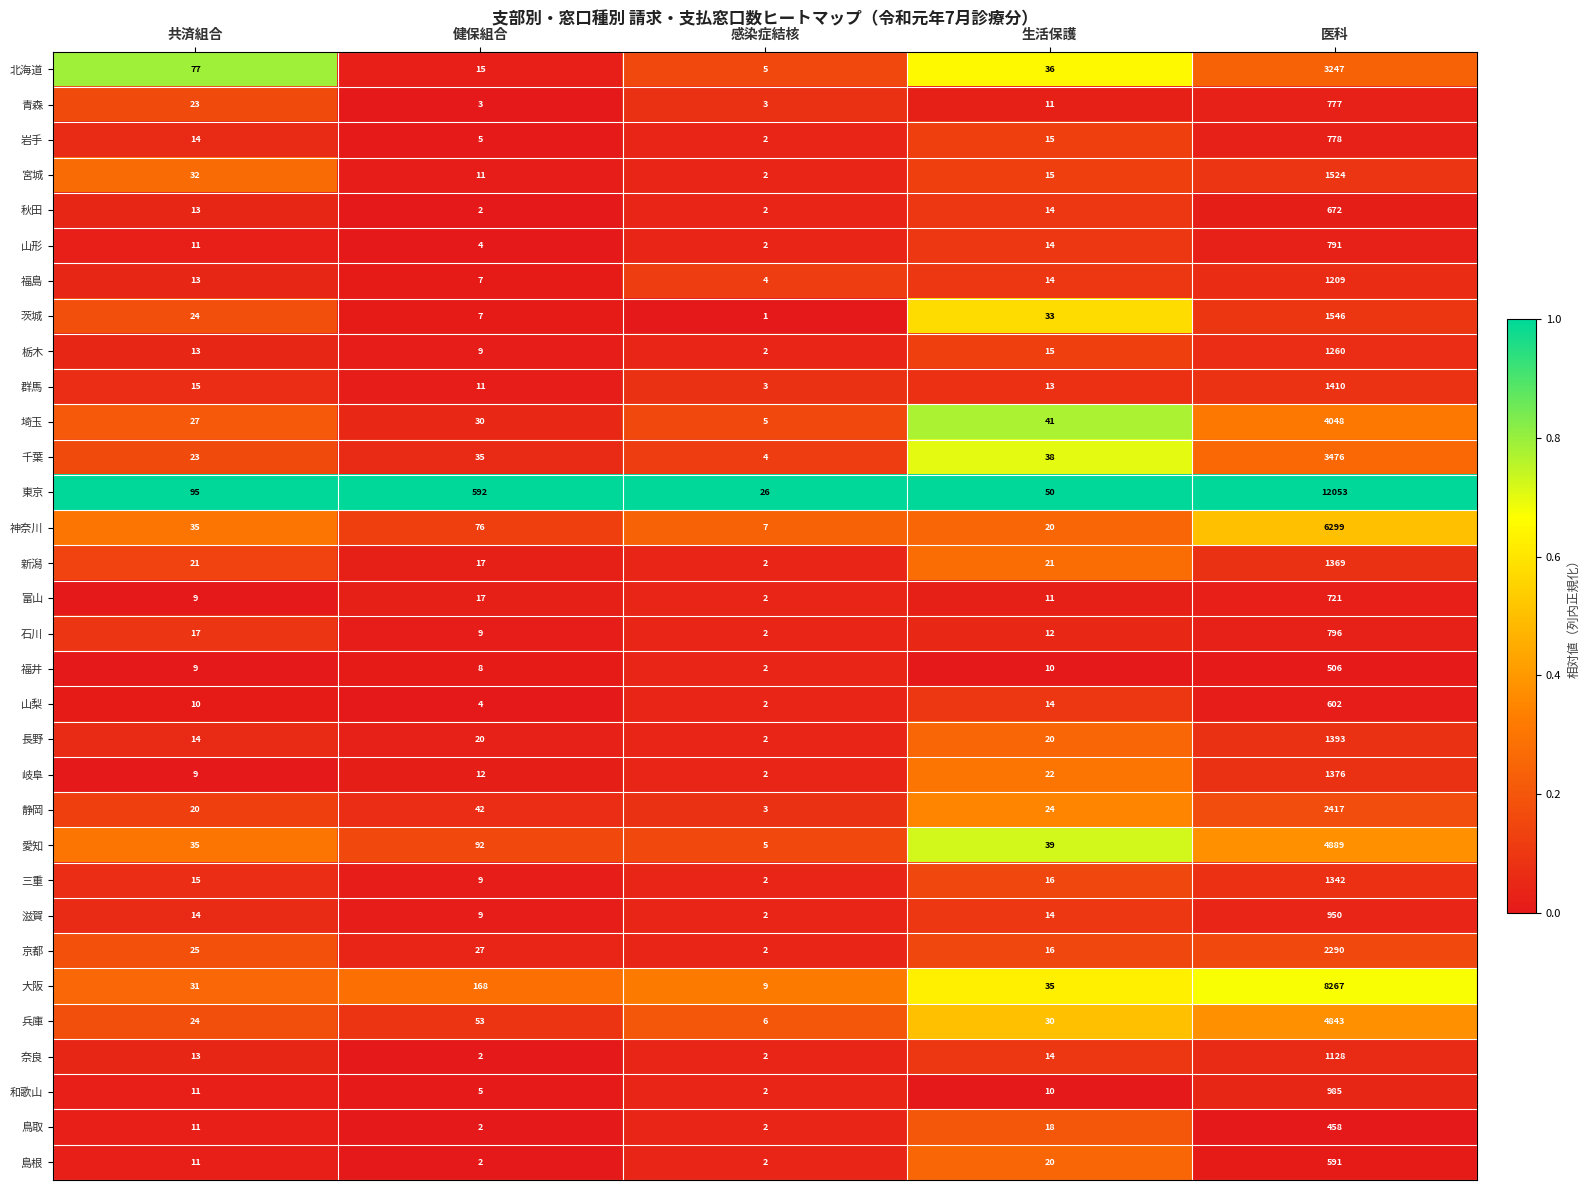

Rank the categories by 茨城 value from highest to lowest.

医科, 生活保護, 共済組合, 健保組合, 感染症結核